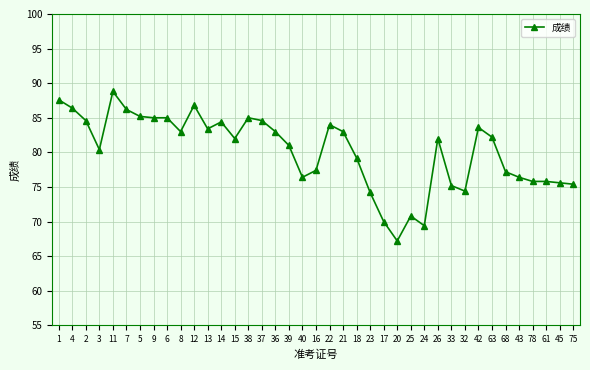

Count the number of categories in the chart.

39